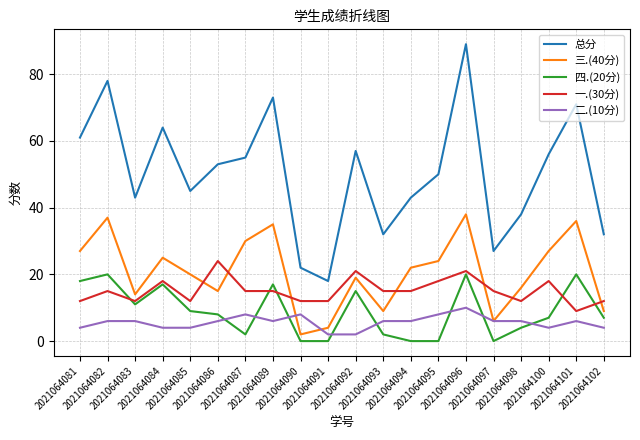

The value of 四.(20分) at 2021064085 is 13. True or false?

False